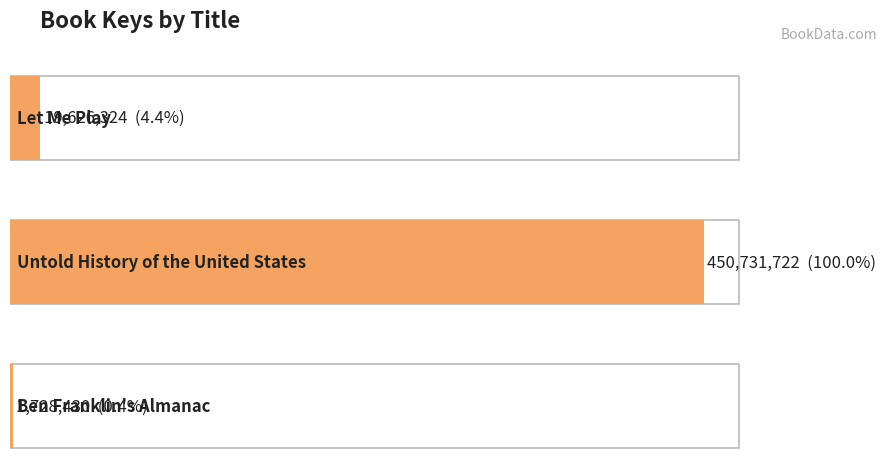

The chart shows a value of 29642418 at Let Me Play. True or false?

False